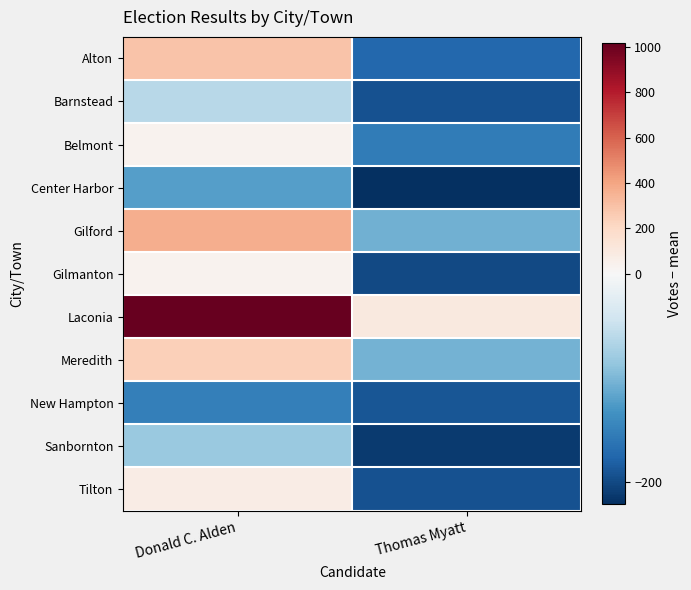

Reading left to right, transcribe all the data shown in this chart.

Alton: Donald C. Alden=289.3	Thomas Myatt=-173.7
Barnstead: Donald C. Alden=-61.7	Thomas Myatt=-192.7
Belmont: Donald C. Alden=34.3	Thomas Myatt=-154.7
Center Harbor: Donald C. Alden=-121.7	Thomas Myatt=-221.7
Gilford: Donald C. Alden=372.3	Thomas Myatt=-105.7
Gilmanton: Donald C. Alden=34.3	Thomas Myatt=-200.7
Laconia: Donald C. Alden=1017.3	Thomas Myatt=98.3
Meredith: Donald C. Alden=240.3	Thomas Myatt=-104.7
New Hampton: Donald C. Alden=-150.7	Thomas Myatt=-189.7
Sanbornton: Donald C. Alden=-81.7	Thomas Myatt=-211.7
Tilton: Donald C. Alden=79.3	Thomas Myatt=-193.7